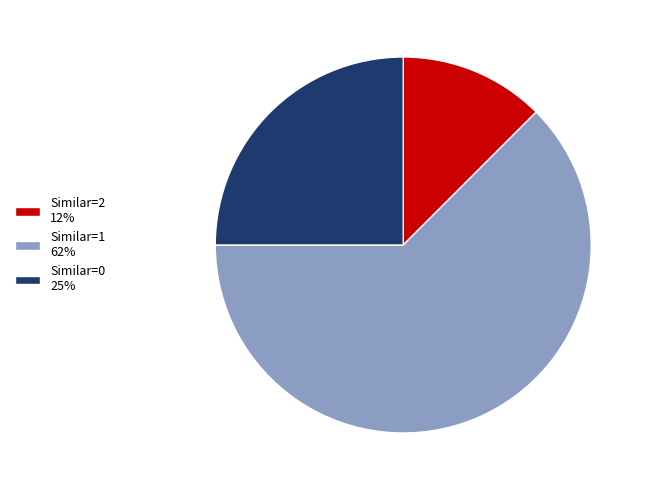

The Similar=0 25% slice represents 35% of the pie. True or false?

False